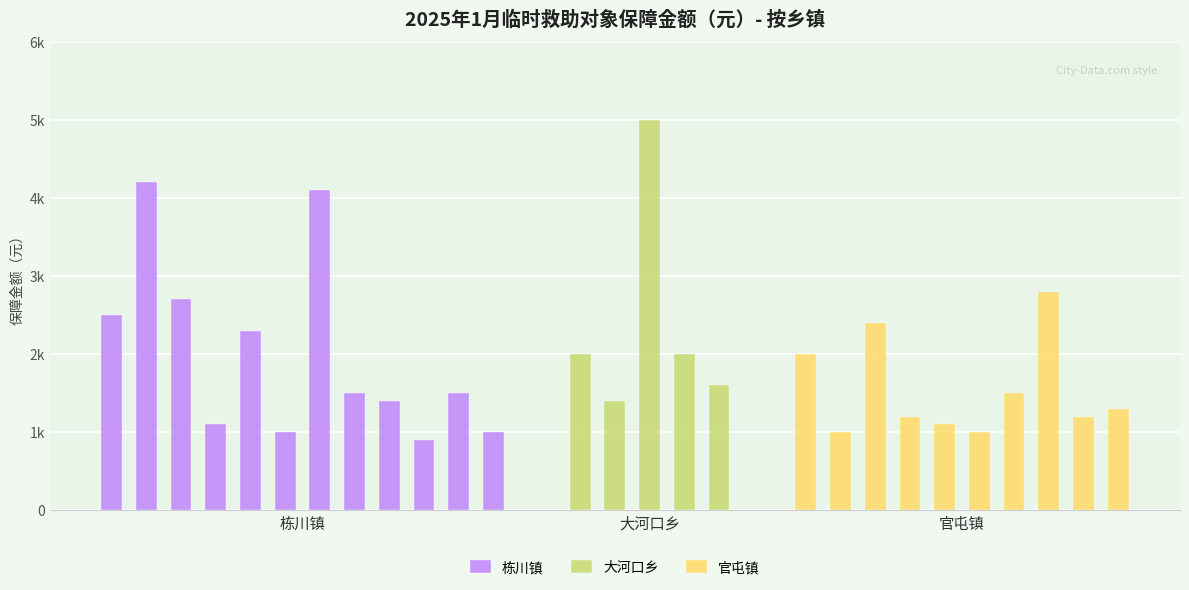

List the series in order of their peak value, lowest first.

官屯镇, 栋川镇, 大河口乡